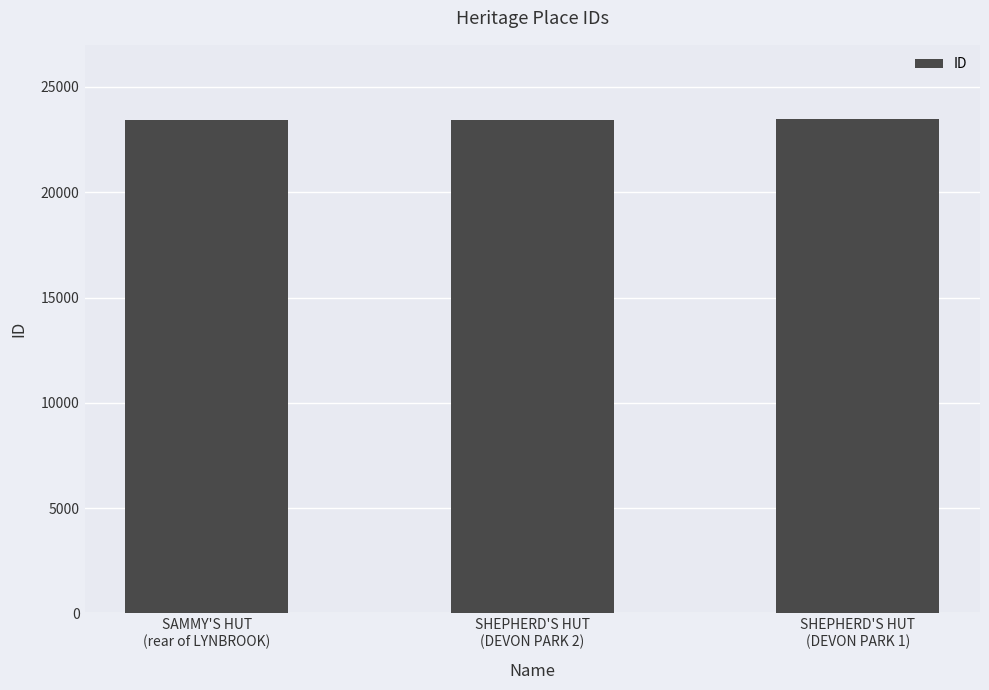

What is the value of the 2nd bar from the left?

23438